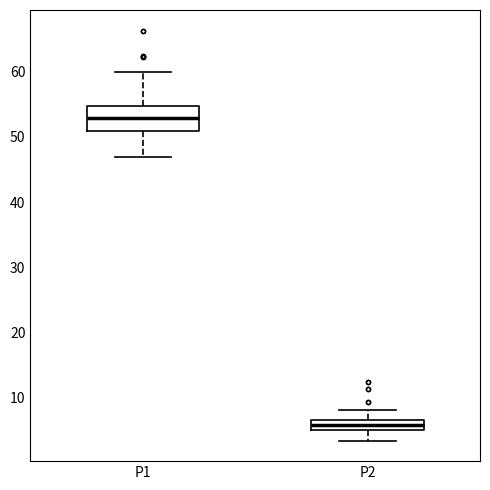

Reading left to right, transcribe this box plot: for each box, give where its median line is, the range the box spans, and where its two whiskers end, as read against the y-axis. The values are not printed on the chart, so give them approximately, as read against the axis.

P1: median 53, box 51 to 55, whiskers 47 to 60
P2: median 6, box 5 to 7, whiskers 3 to 8